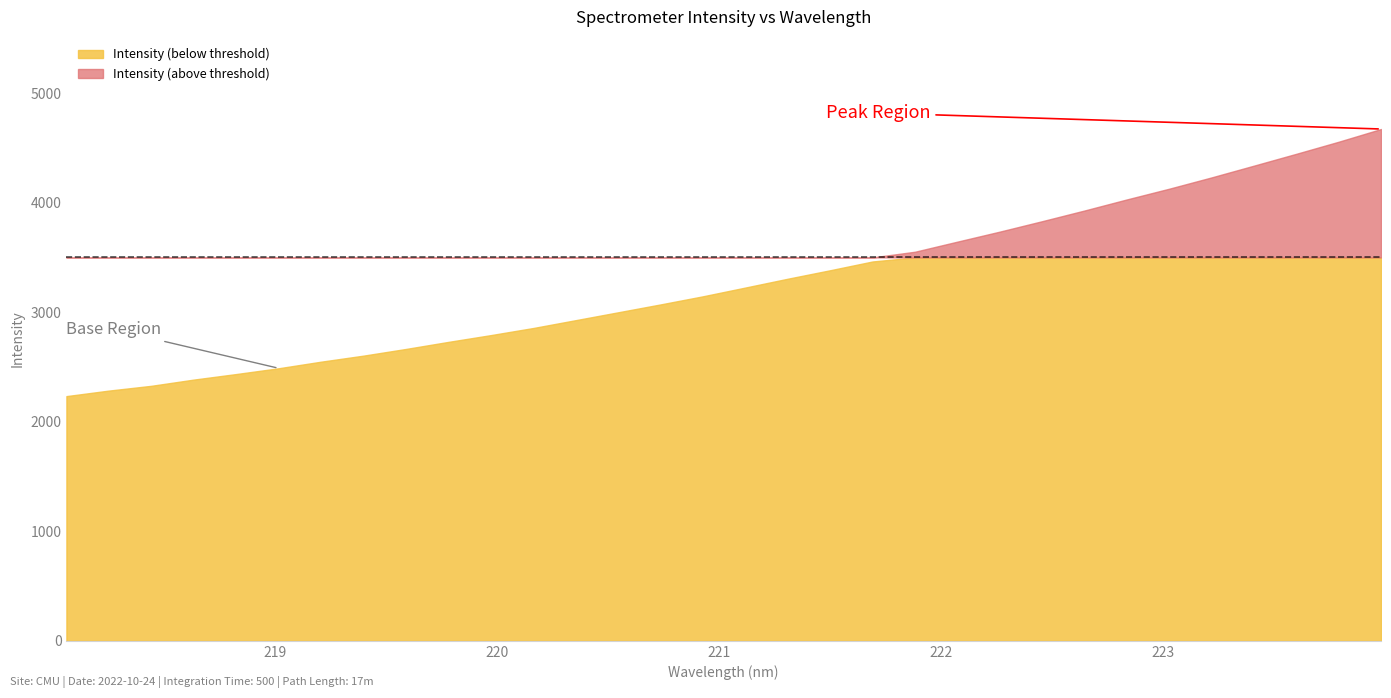

Reading left to right, list all the values displayed in this chart.

2233.7	2284.2	2327.8	2384.5	2435.2	2488.0	2548.1	2603.2	2664.3	2728.7	2790.5	2855.4	2926.9	2998.7	3070.6	3144.8	3224.6	3305.2	3382.6	3462.7	3551.6	3643.7	3735.1	3830.3	3927.9	4029.0	4127.0	4230.2	4337.4	4445.6	4555.7	4671.8